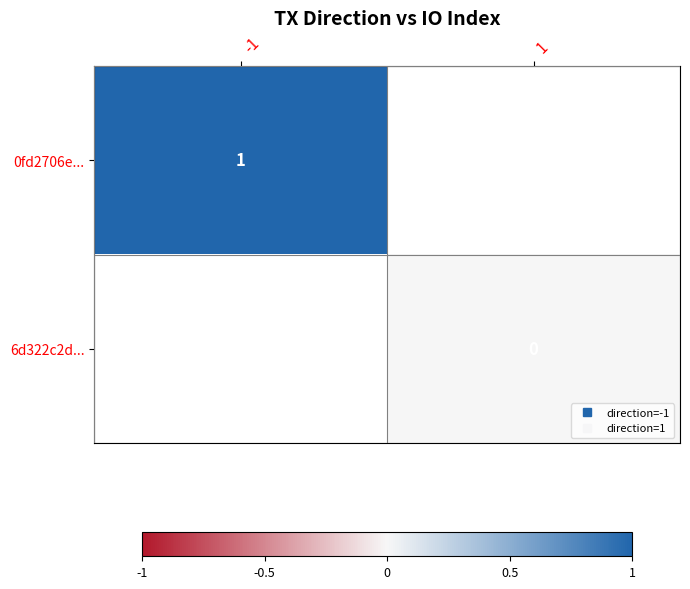

At how many categories does at least one series exceed 0?

1